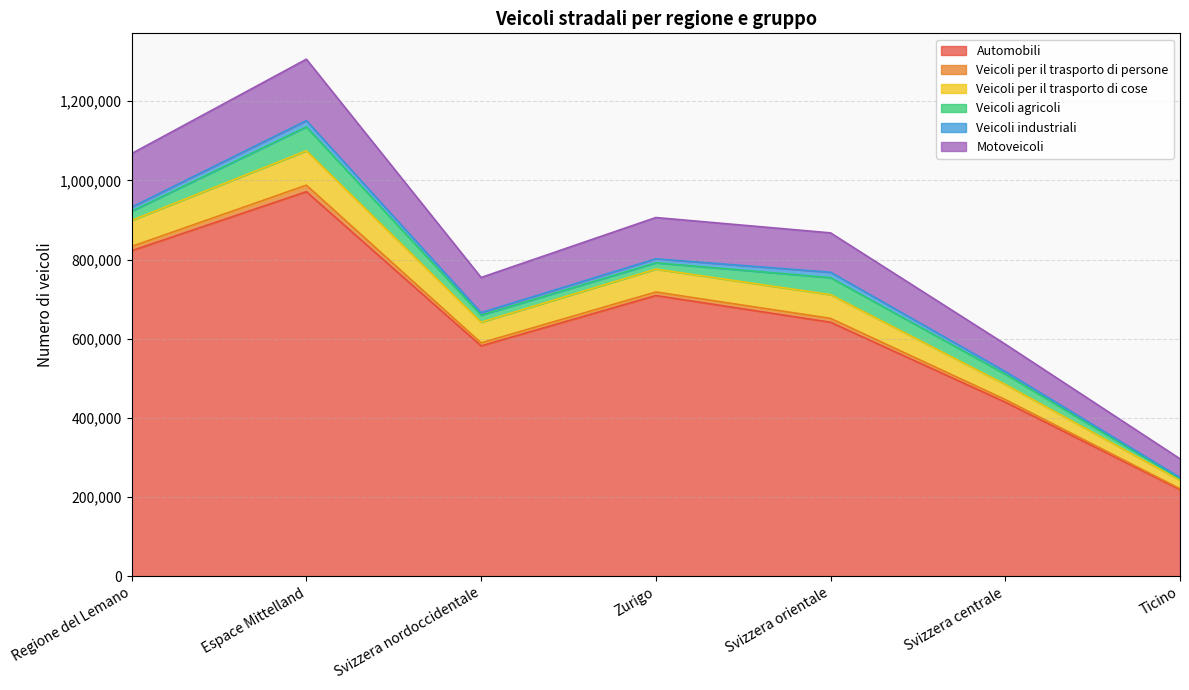

Does the chart display data point markers on the line(s)?

No